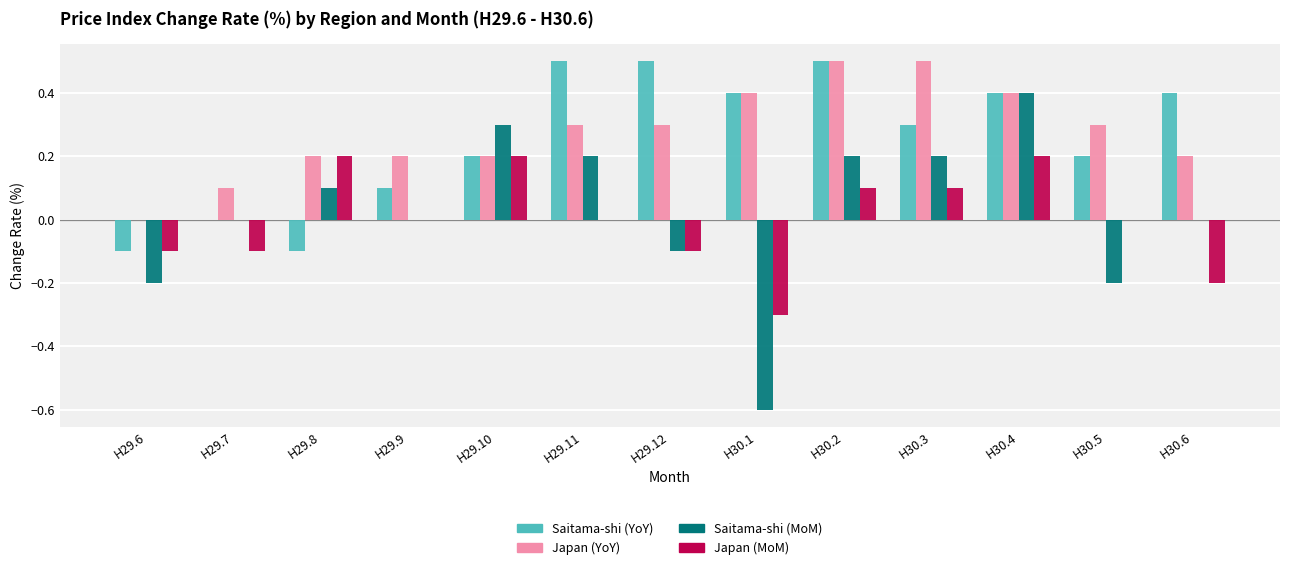

What is the spread (max minus min) of values at H29.11?

0.5